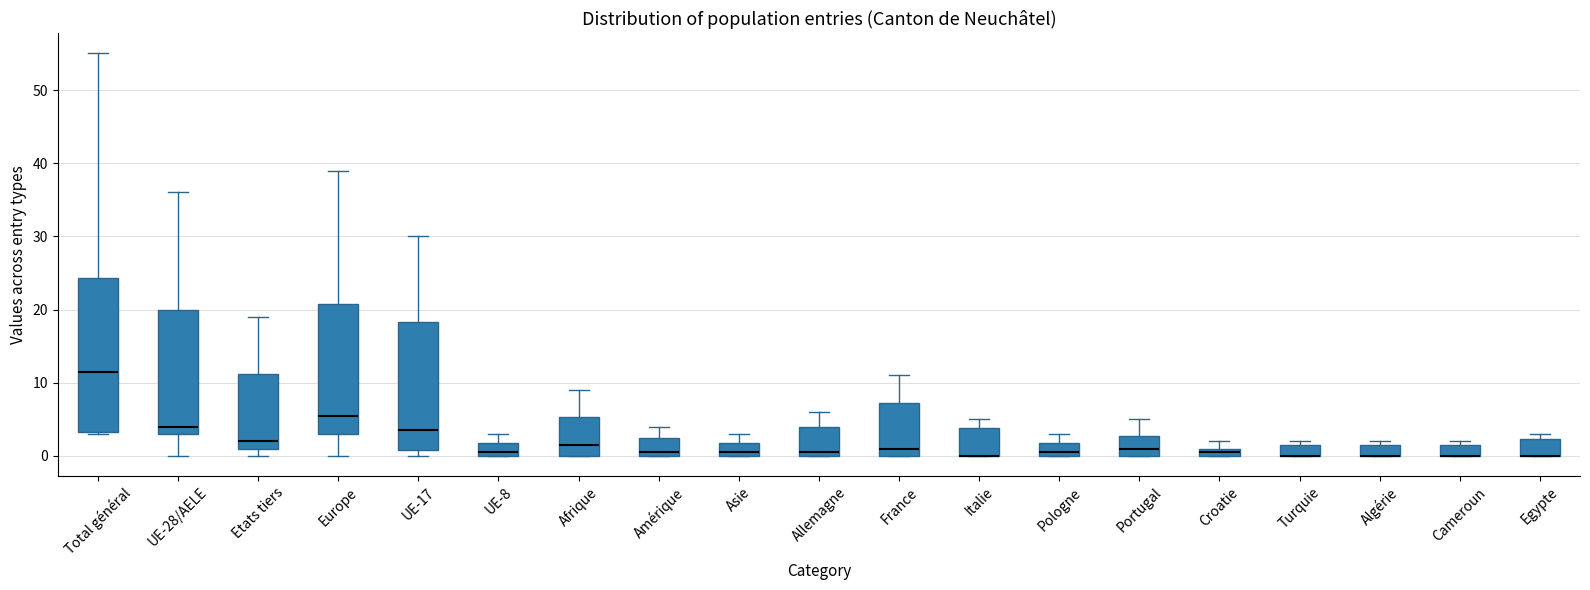

Where is the lower edge of the box for Afrique on the y-axis? The values are not printed on the chart, so give them approximately, as read against the axis.

0